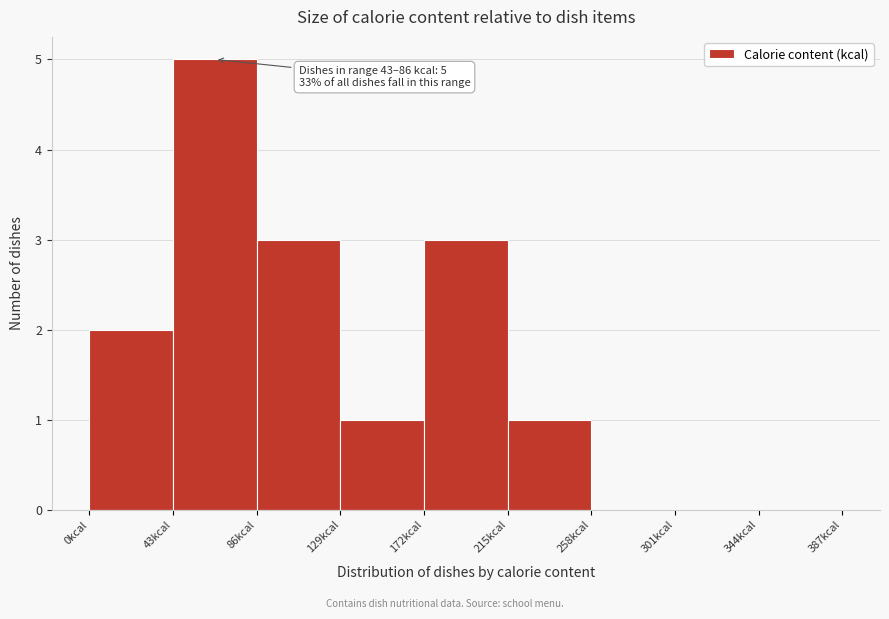

Which range on the x-axis has the tallest bar?

43 to 86